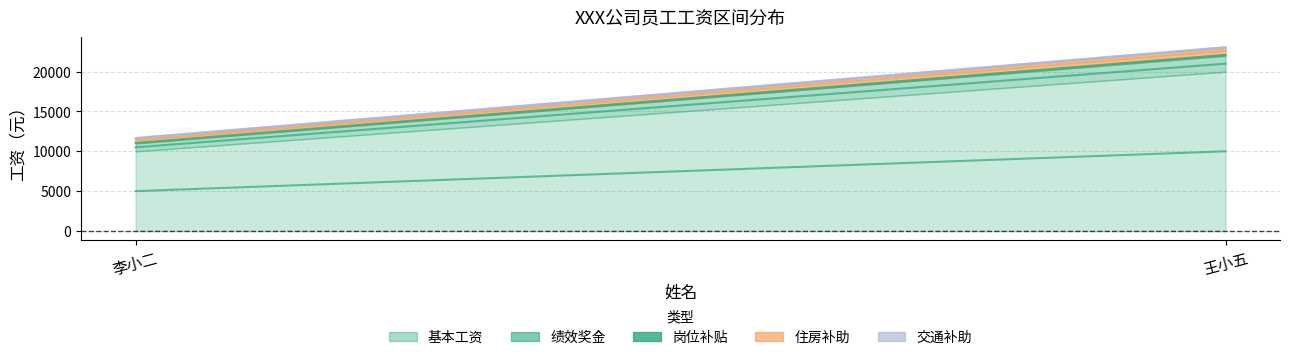

Between 李小二 and 王小五, which series saw the biggest shift?

基本工资